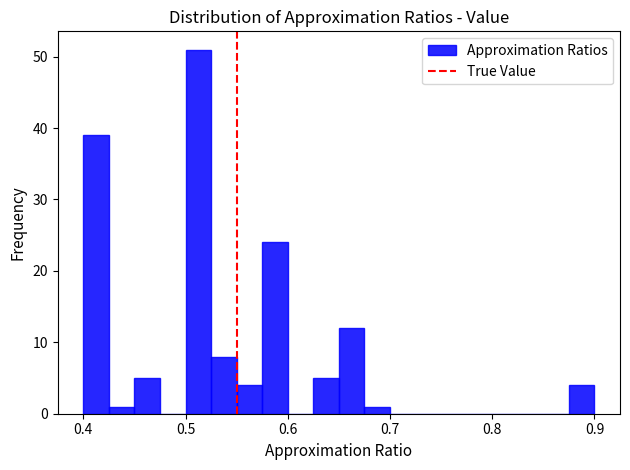

Around what value on the x-axis is the tallest bar? Give the approximate position of its centre, as read against the axis.

0.51